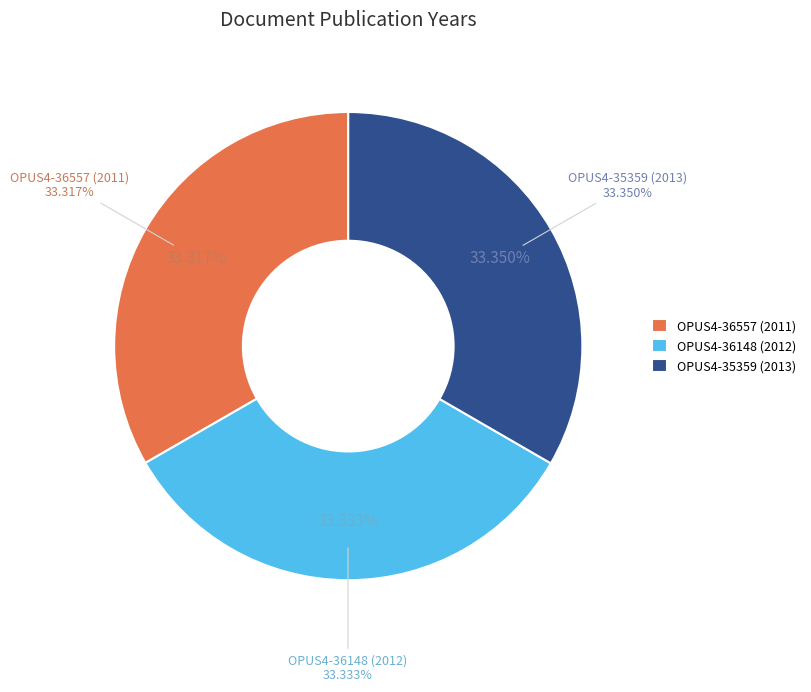

Which category has the biggest portion of the pie?

OPUS4-35359 (2013)